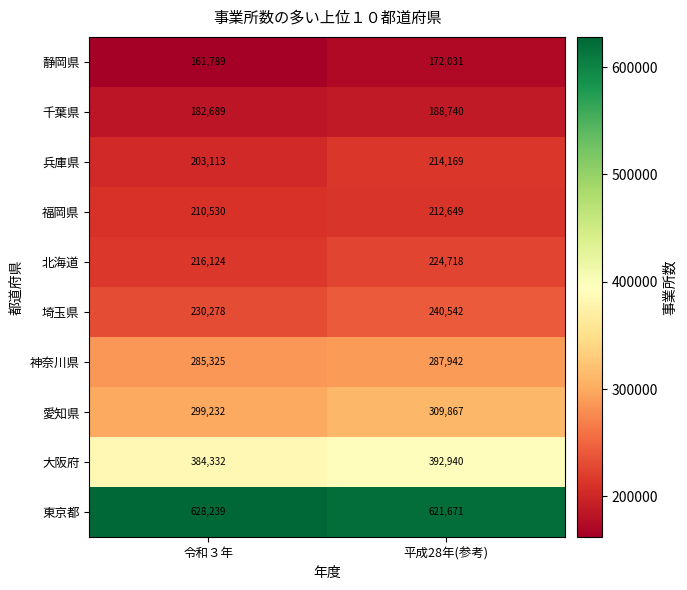

Is it true that 埼玉県 equals 68069 at 令和３年?

False